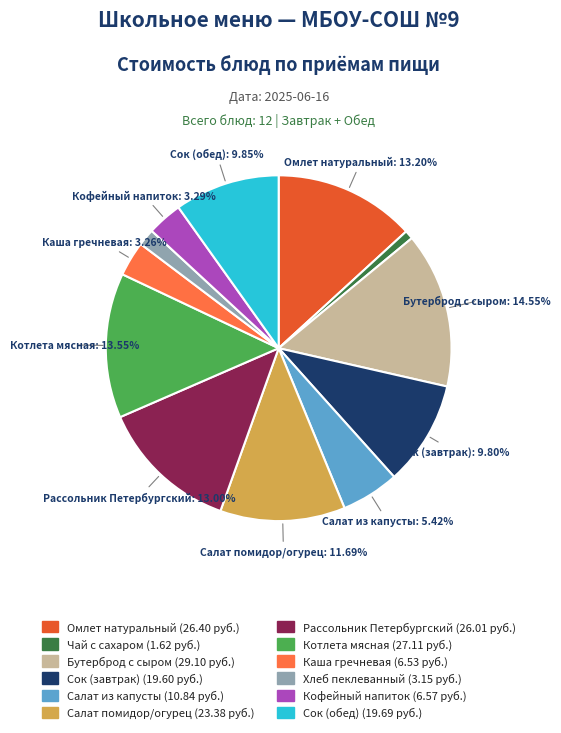

Does any single category account for the majority?

No